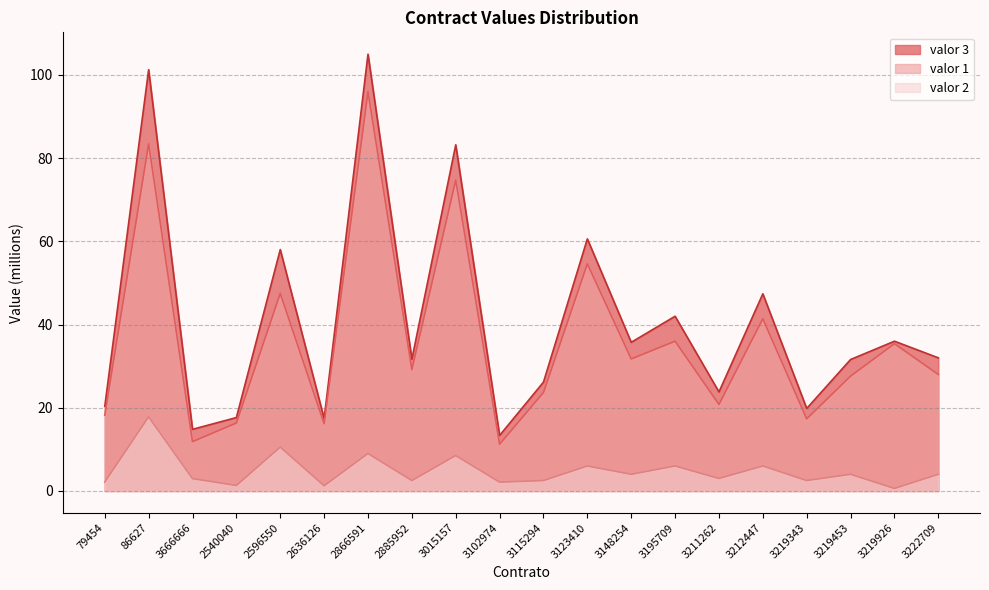

Between 3666666 and 3219453, which series saw the biggest shift?

valor 3